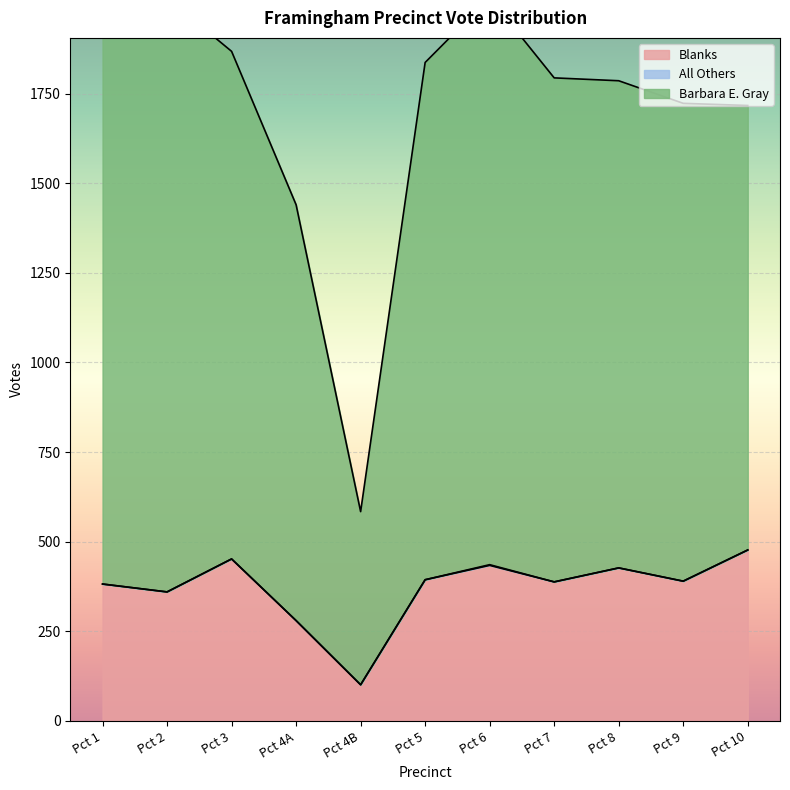

Which category has the highest value in the Barbara E. Gray series?

Pct 6